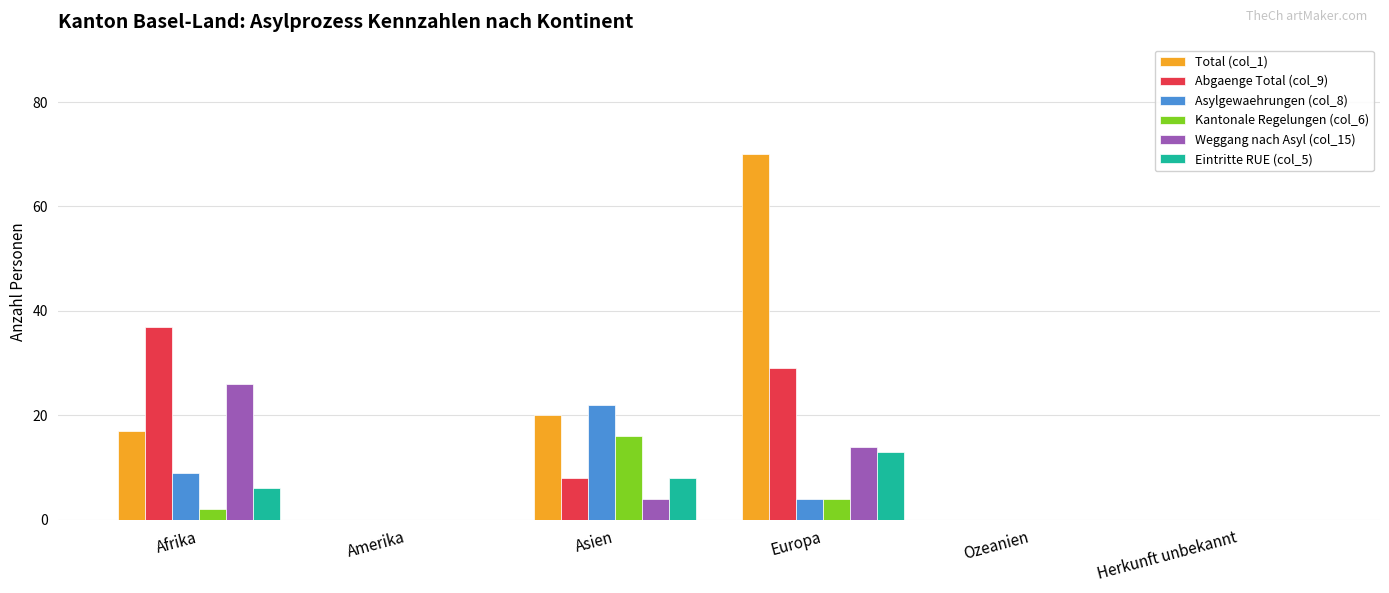

Which category has the highest value across all series?

Europa